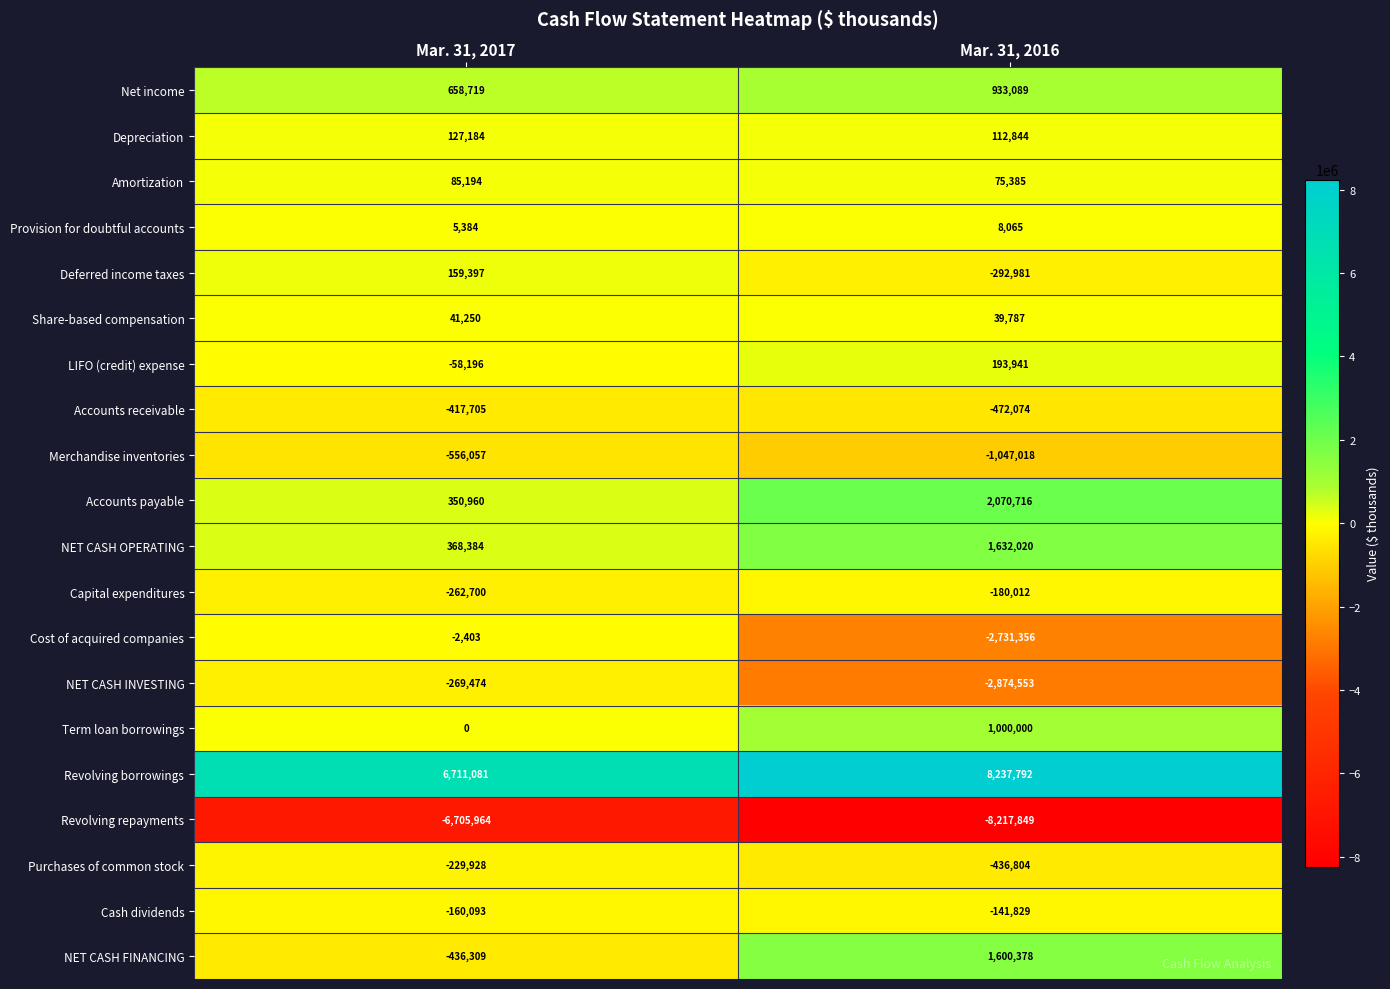

What is the sum of the NET CASH INVESTING values at Mar. 31, 2017 and Mar. 31, 2016?

-3144027